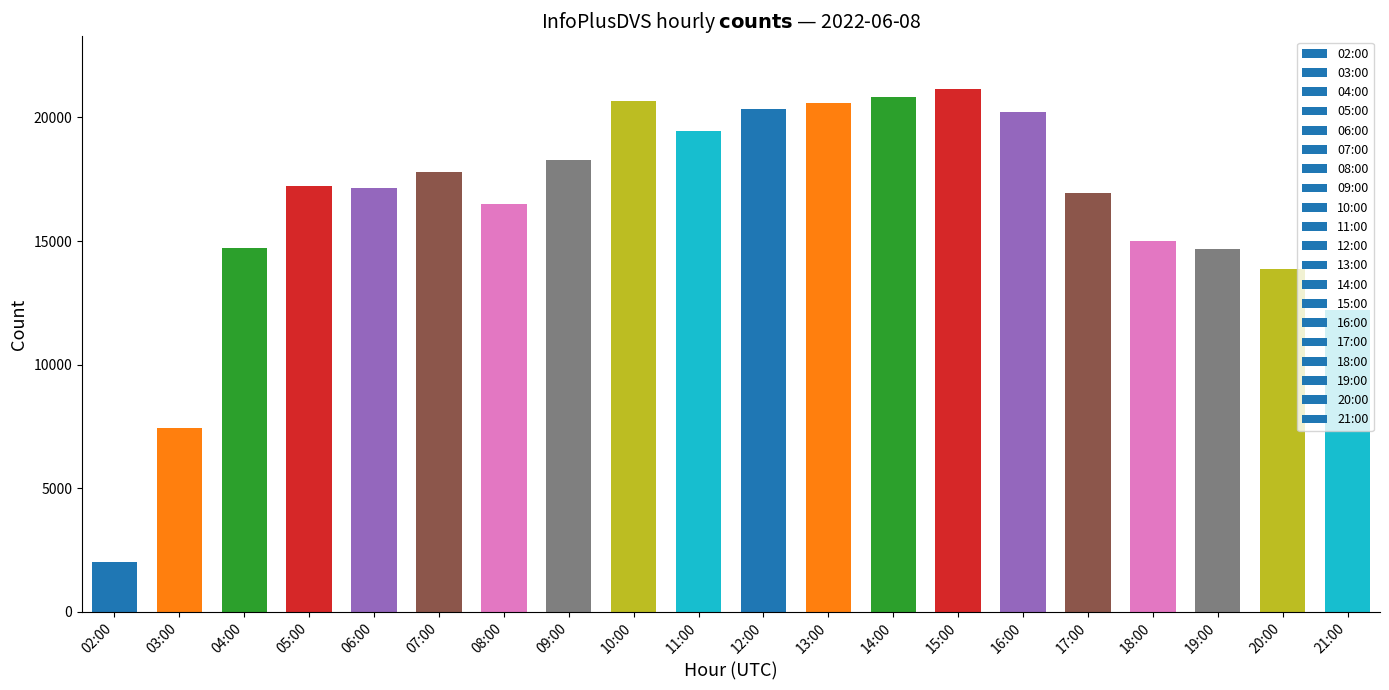

Which has a higher value, 18:00 or 19:00?

18:00